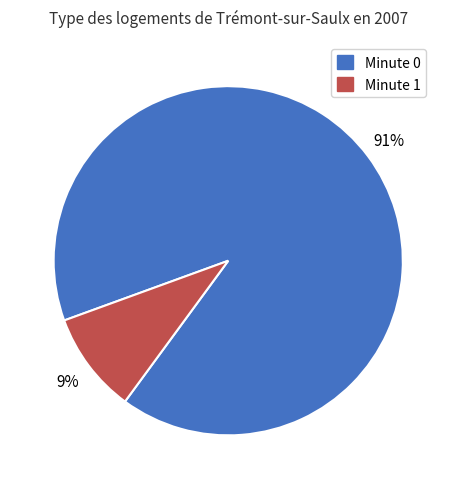

Is it true that Minute 1 is 9% of the pie?

True